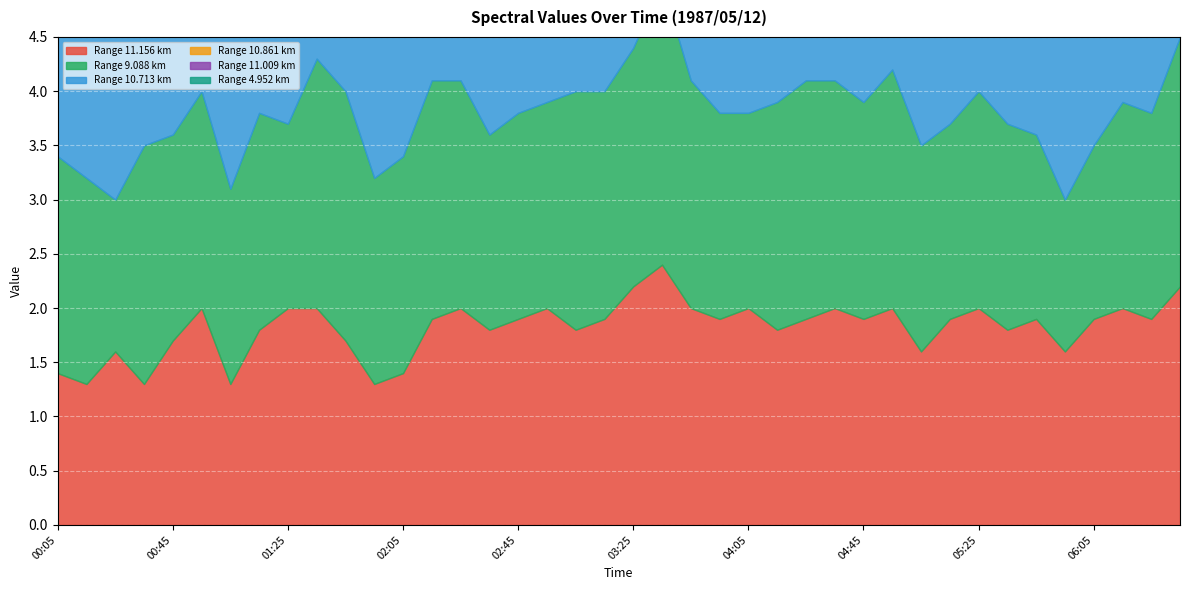

Which series has the largest total across all categories?

  9.088